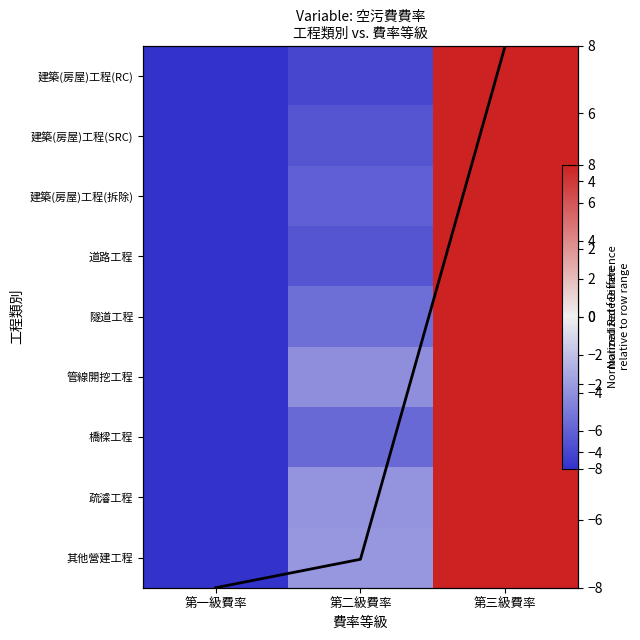

At how many categories does at least one series exceed -5?

2